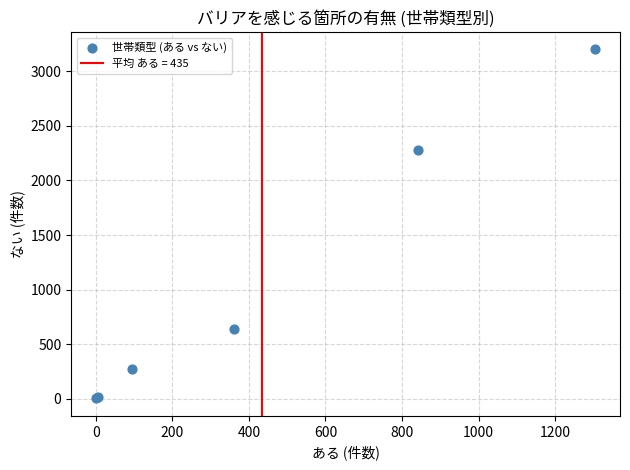

What Y value in the scatter plot is closest to 1601?

2280